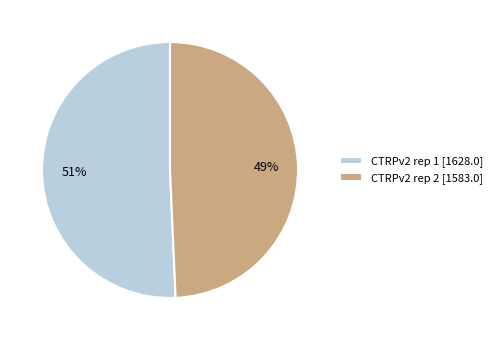

Is it true that CTRPv2 rep 1 [1628.0] is 51% of the pie?

True